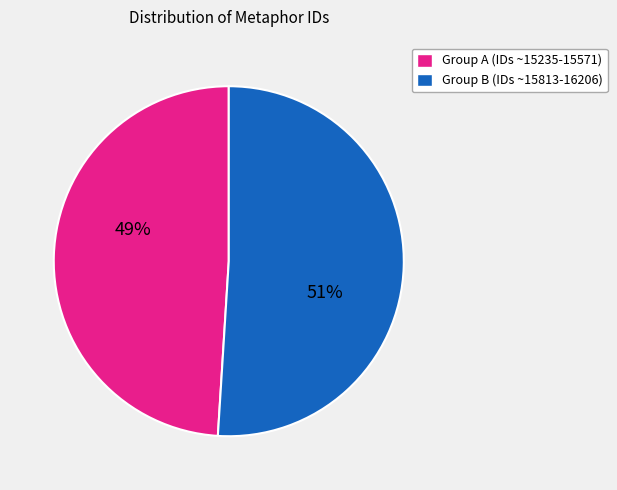

To the nearest percent, what is the difference between the largest and smallest slice percentages?

2%